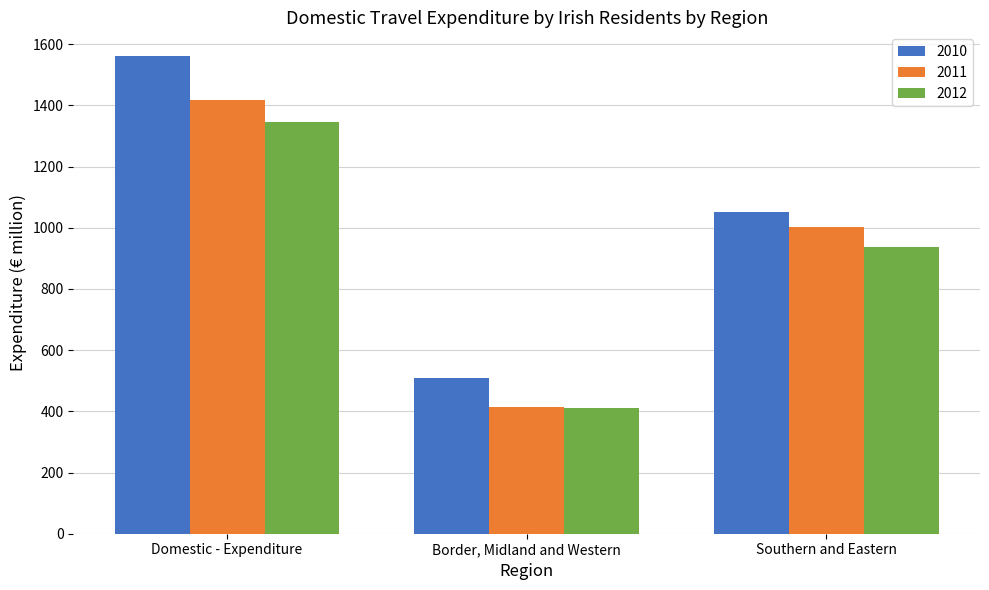

What is the minimum value shown in the chart?

409.9